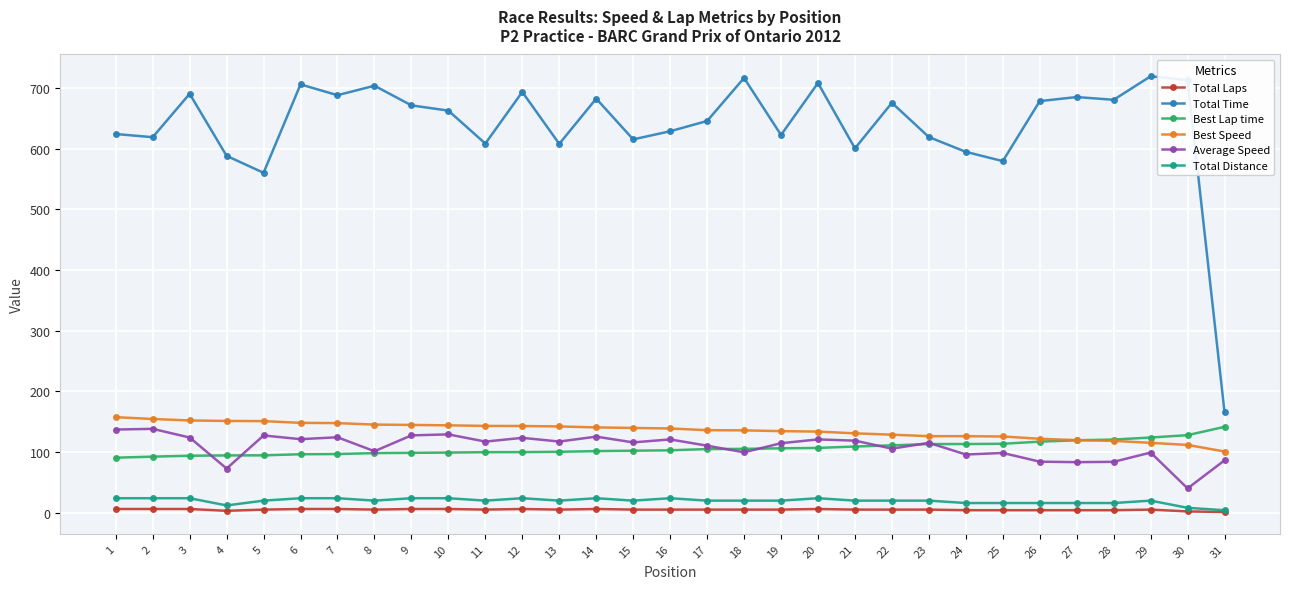

Does the chart display data point markers on the line(s)?

Yes